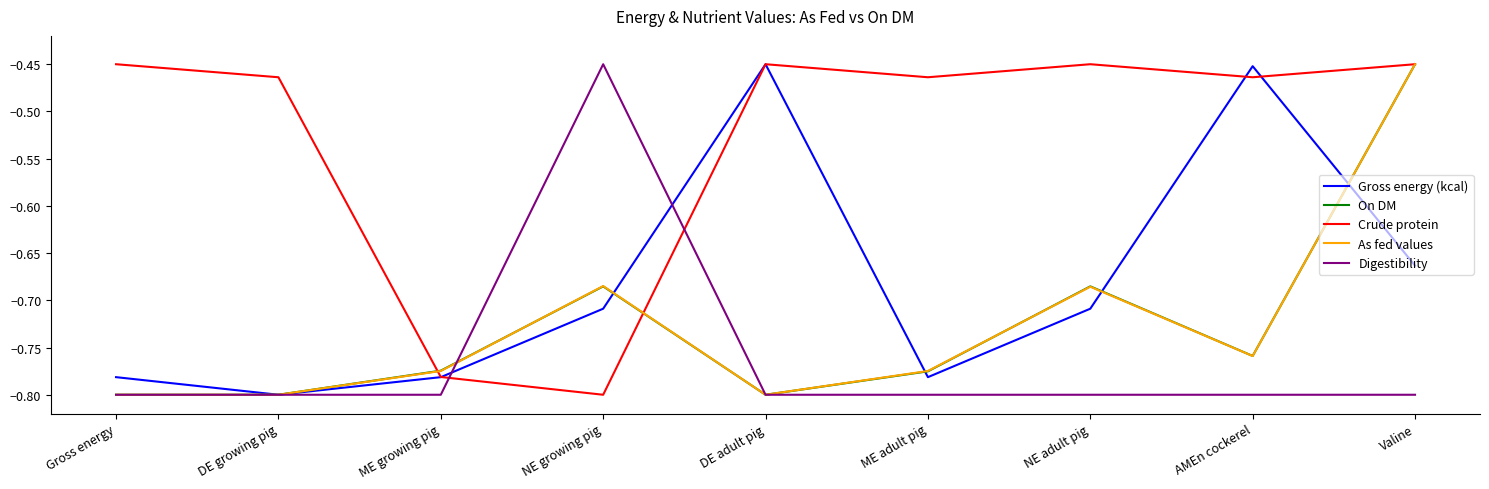

What is the difference between the highest and lowest values at DE adult pig?

0.4